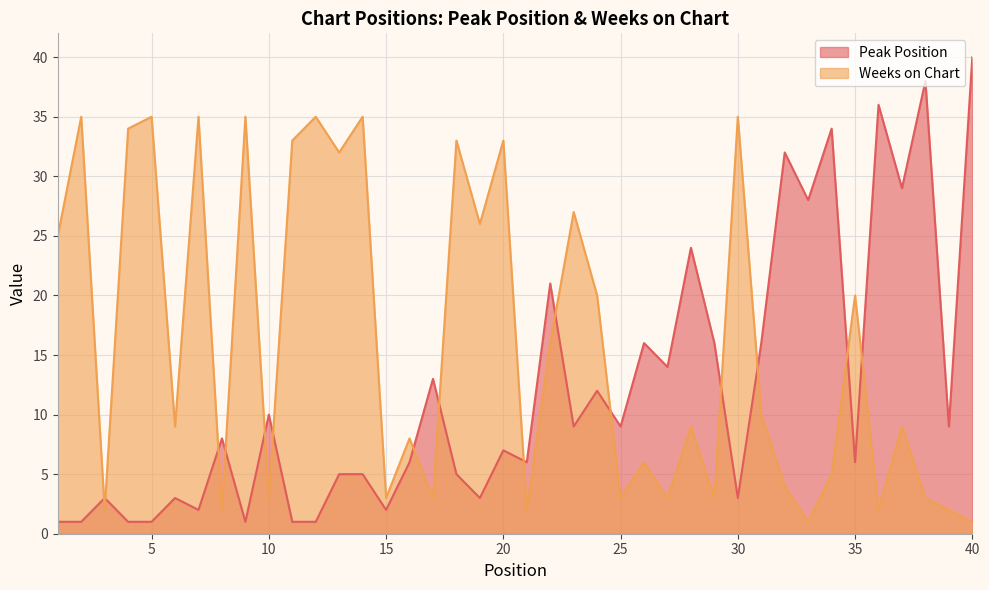

At how many categories does at least one series exceed 26?

20